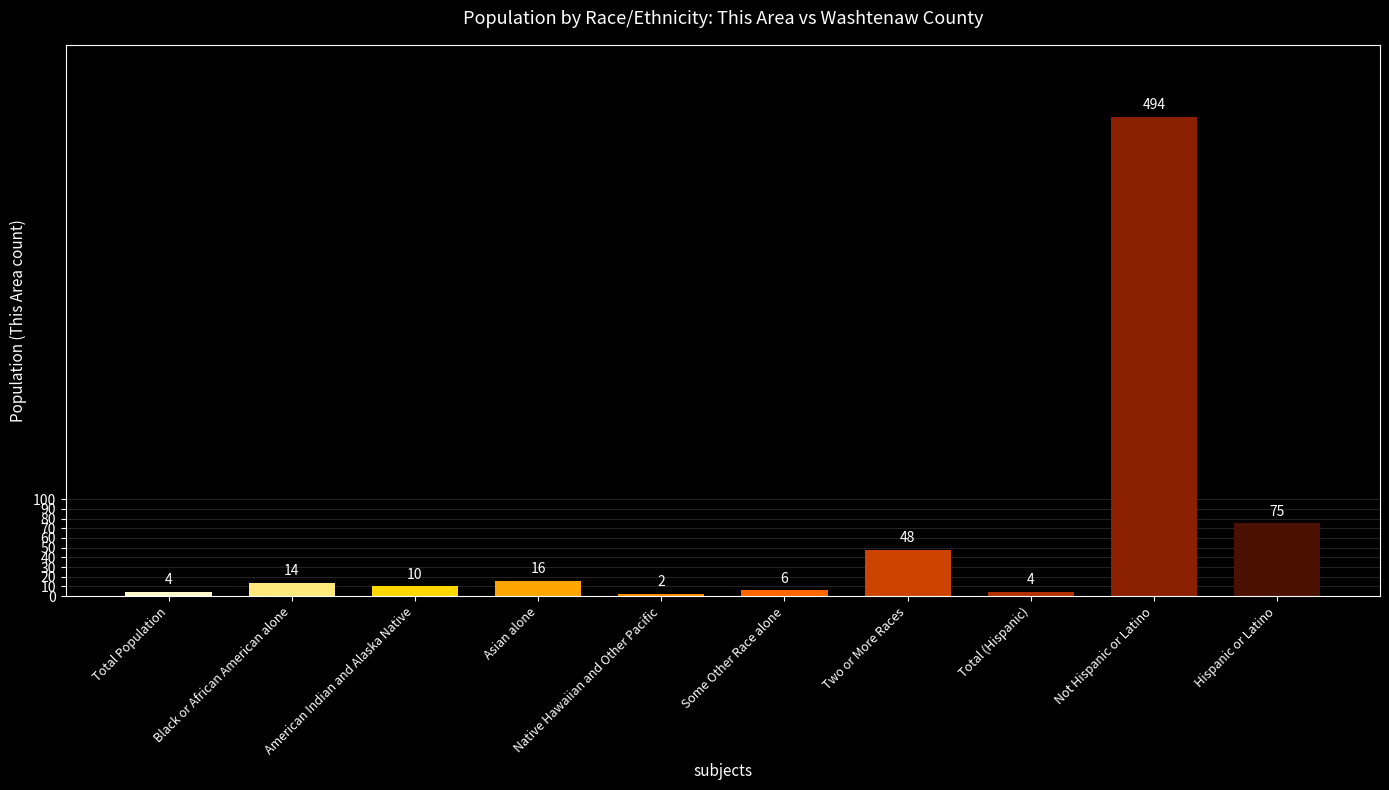

Reading right to left, list all the values displayed in this chart.

75	494	4	48	6	2	16	10	14	4